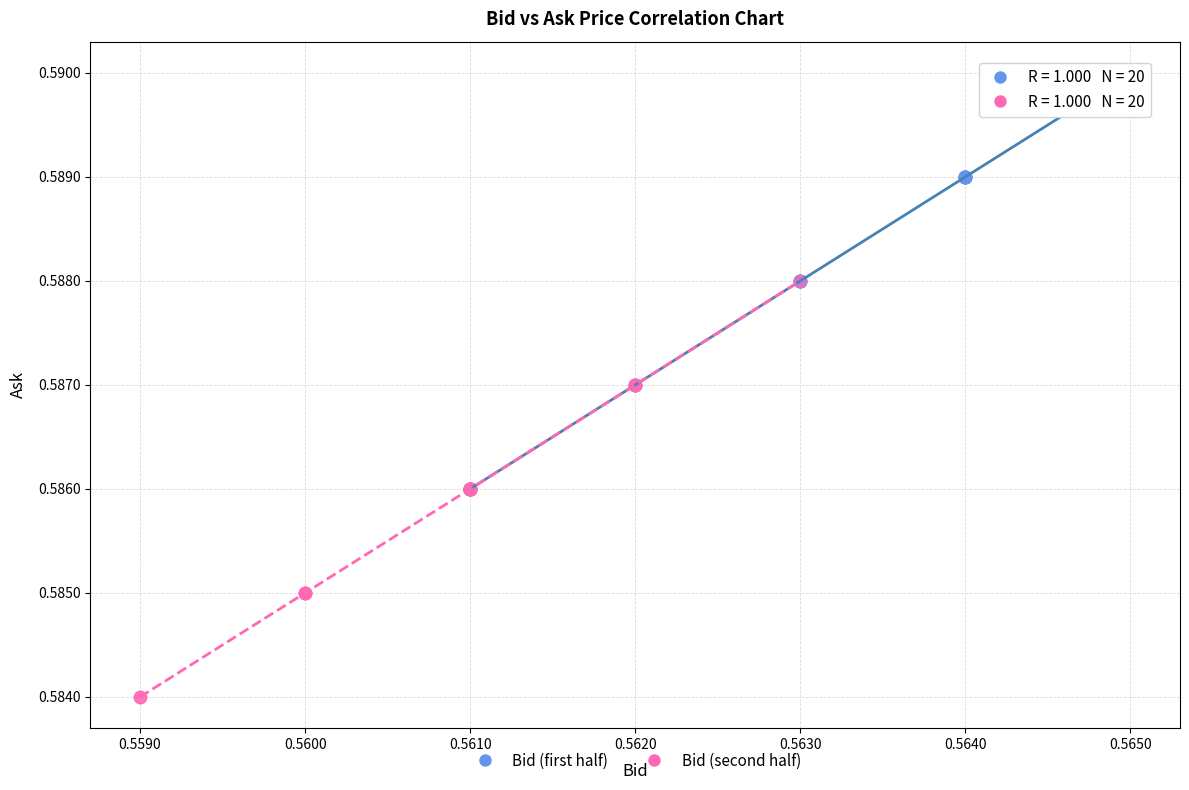

Which series contains the highest Y value?

Bid (first half)